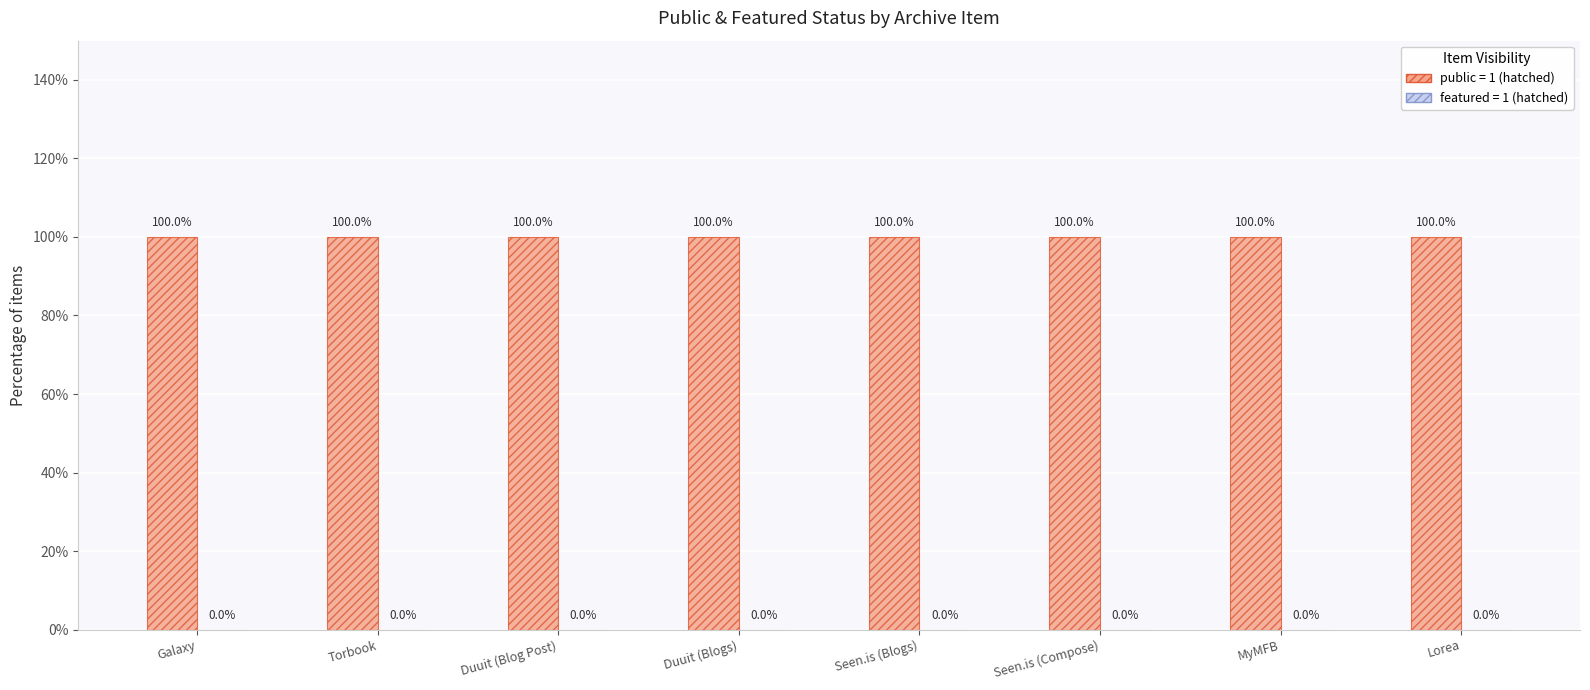

At which label does featured (1=yes) reach its minimum?

Galaxy